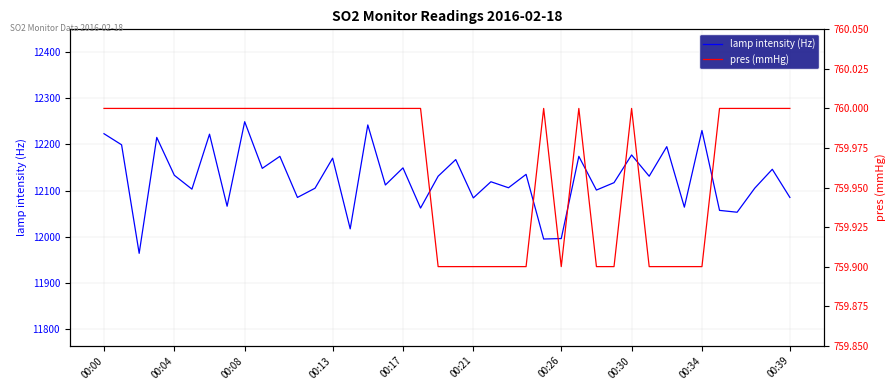

What is the maximum value for lamp intensity (Hz)?

12249